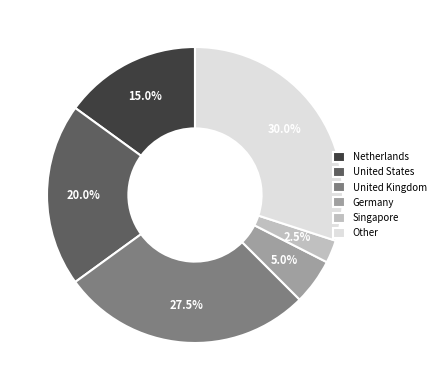

Does United States account for over 50% of the chart?

No